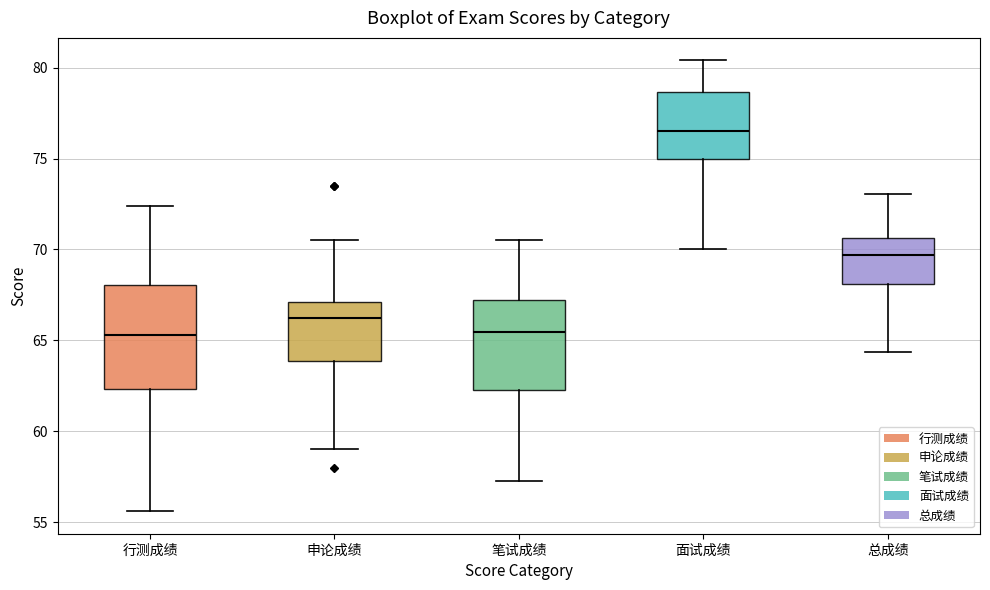

Reading left to right, read every box against the y-axis: the position of its median line, the range the box covers, and the ends of its whiskers. The values are not printed on the chart, so give them approximately, as read against the axis.

行测成绩: median 65.5, box 62.5 to 68.0, whiskers 55.5 to 72.5
申论成绩: median 66.5, box 64.0 to 67.0, whiskers 59.0 to 70.5
笔试成绩: median 65.5, box 62.0 to 67.0, whiskers 57.5 to 70.5
面试成绩: median 76.5, box 75.0 to 78.5, whiskers 70.0 to 80.5
总成绩: median 69.5, box 68.0 to 70.5, whiskers 64.5 to 73.0